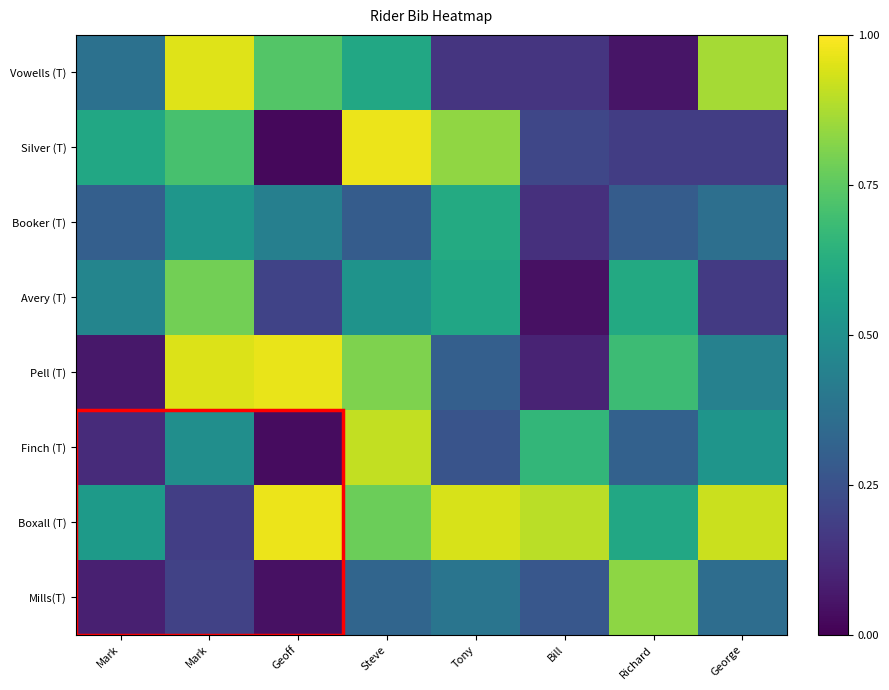

Rank the series at Mark from lowest to highest value.

Pell (T), Mills(T), Finch (T), Booker (T), Vowells (T), Avery (T), Boxall (T), Silver (T)